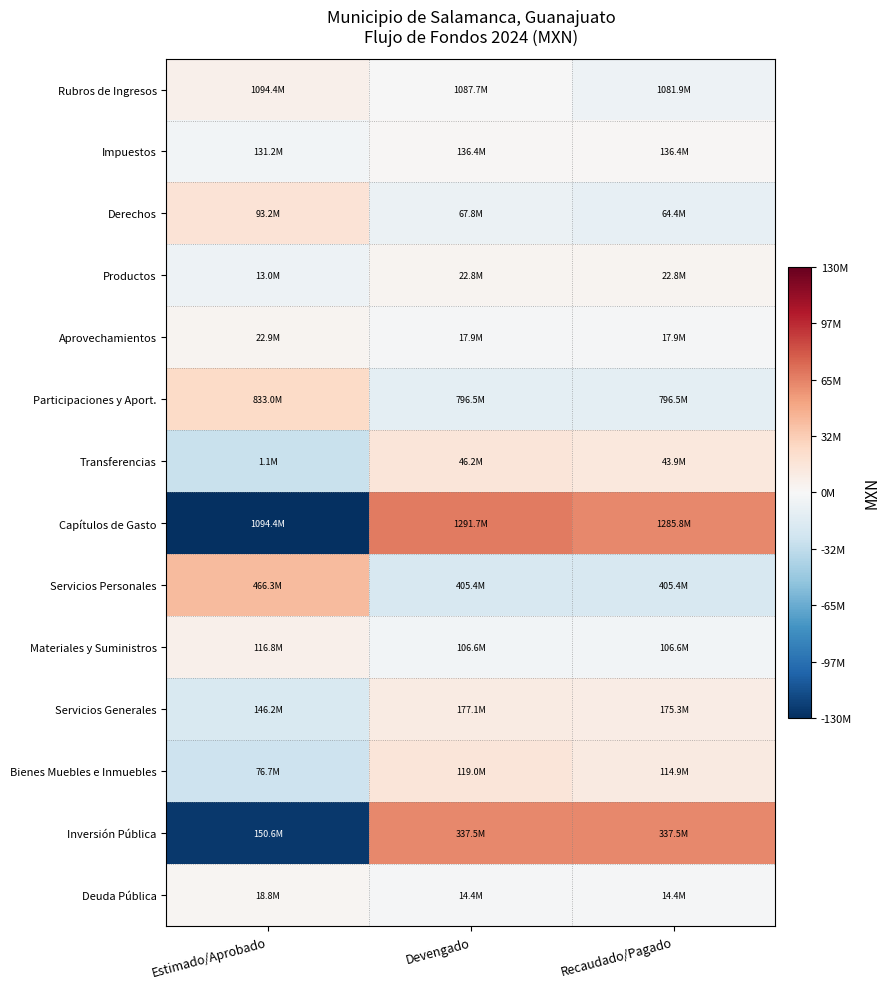

What is the difference between the highest and lowest values at Recaudado/Pagado?

82599040.6